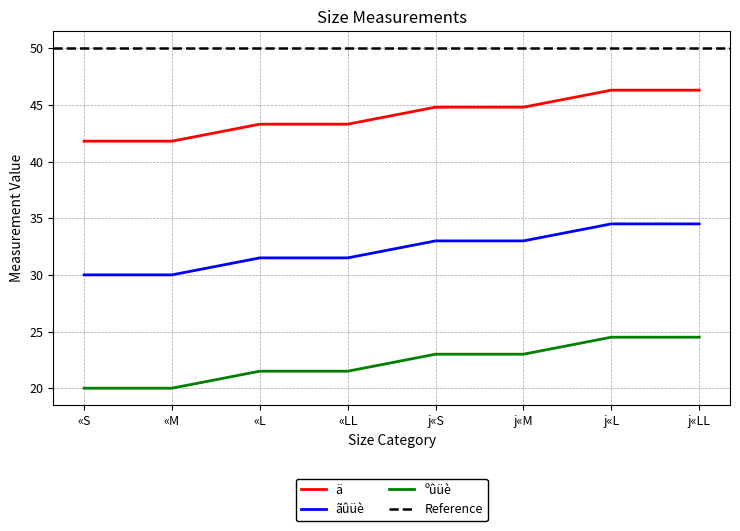

Is this an area chart (filled region under the line)?

No